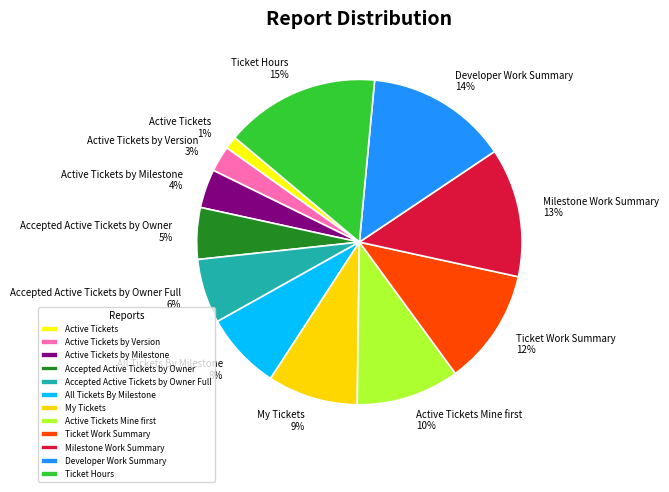

Rank the categories by value from lowest to highest.

Active Tickets, Active Tickets by Version, Active Tickets by Milestone, Accepted Active Tickets by Owner, Accepted Active Tickets by Owner Full, All Tickets By Milestone, My Tickets, Active Tickets Mine first, Ticket Work Summary, Milestone Work Summary, Developer Work Summary, Ticket Hours